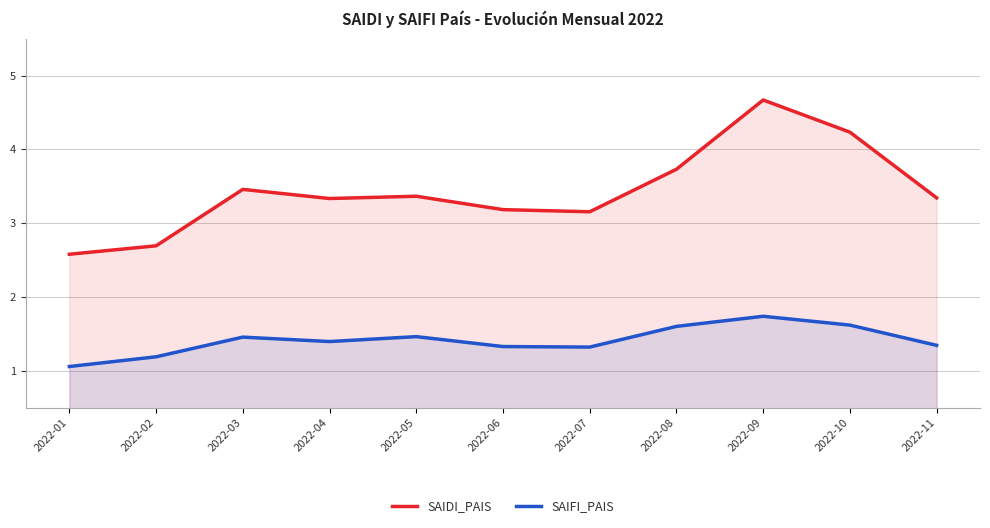

At which label does SAIFI_PAIS reach its peak?

2022-09